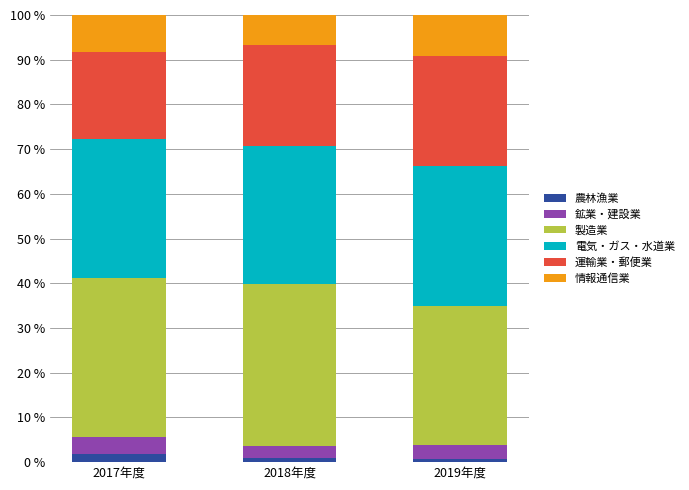

The 農林漁業 series shows 0.9 at 2018年度. True or false?

True